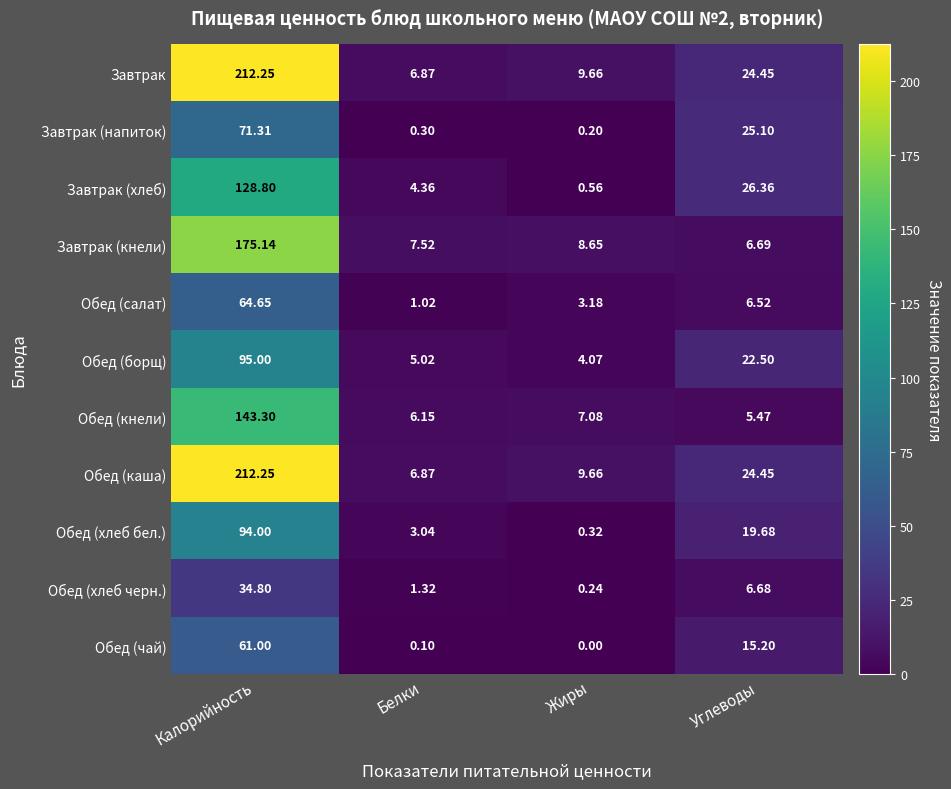

What is the spread (max minus min) of values at Белки?

7.4